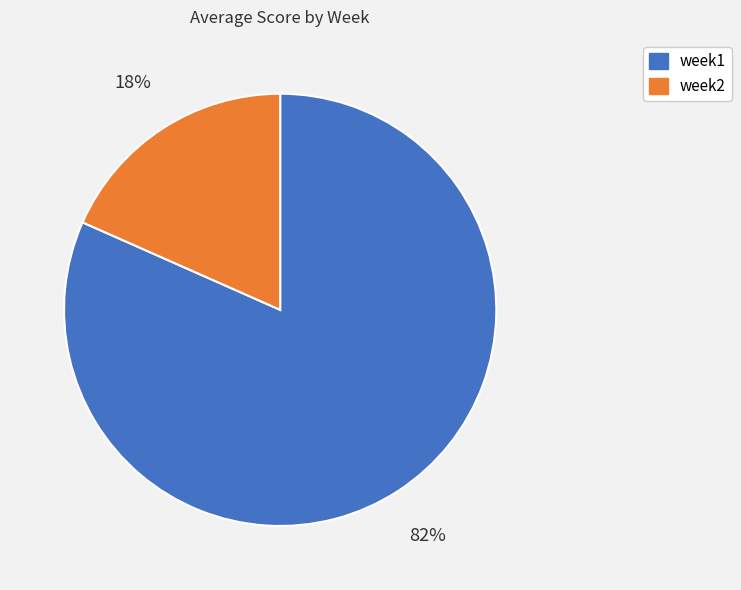

How many segments does this pie chart have?

2